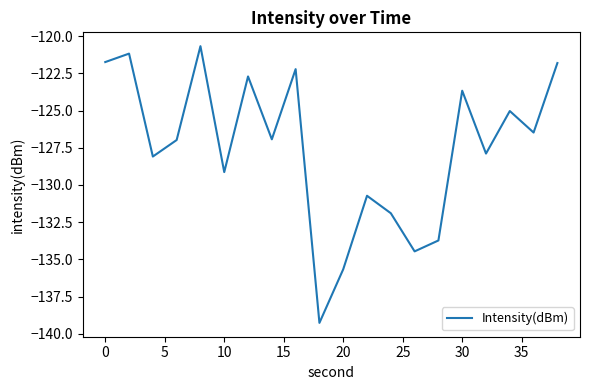

What is the greatest value displayed?

-120.7